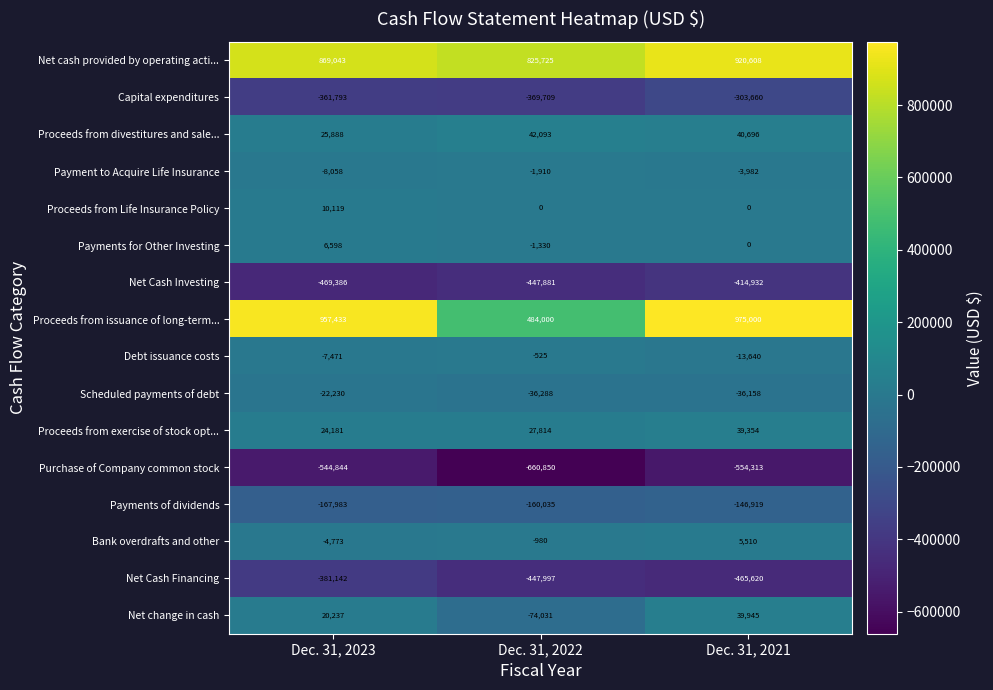

At Dec. 31, 2022, list the series in order from largest to smallest.

Net cash provided by operating acti..., Proceeds from issuance of long-term..., Proceeds from divestitures and sale..., Proceeds from exercise of stock opt..., Proceeds from Life Insurance Policy, Debt issuance costs, Bank overdrafts and other, Payments for Other Investing, Payment to Acquire Life Insurance, Scheduled payments of debt, Net change in cash, Payments of dividends, Capital expenditures, Net Cash Investing, Net Cash Financing, Purchase of Company common stock